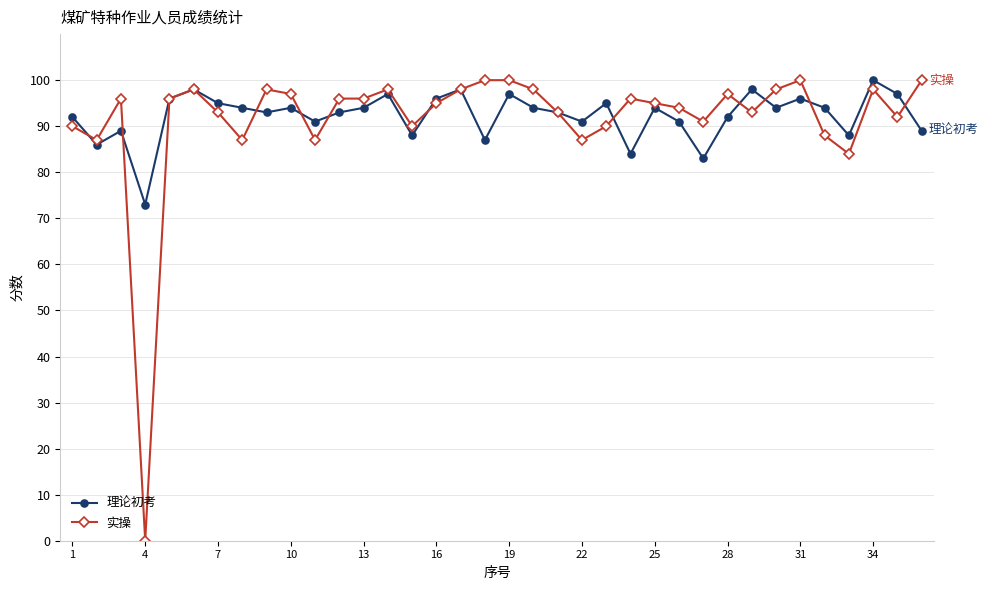

What is the difference between the second highest and second lowest values in the 理论初考 series?

15